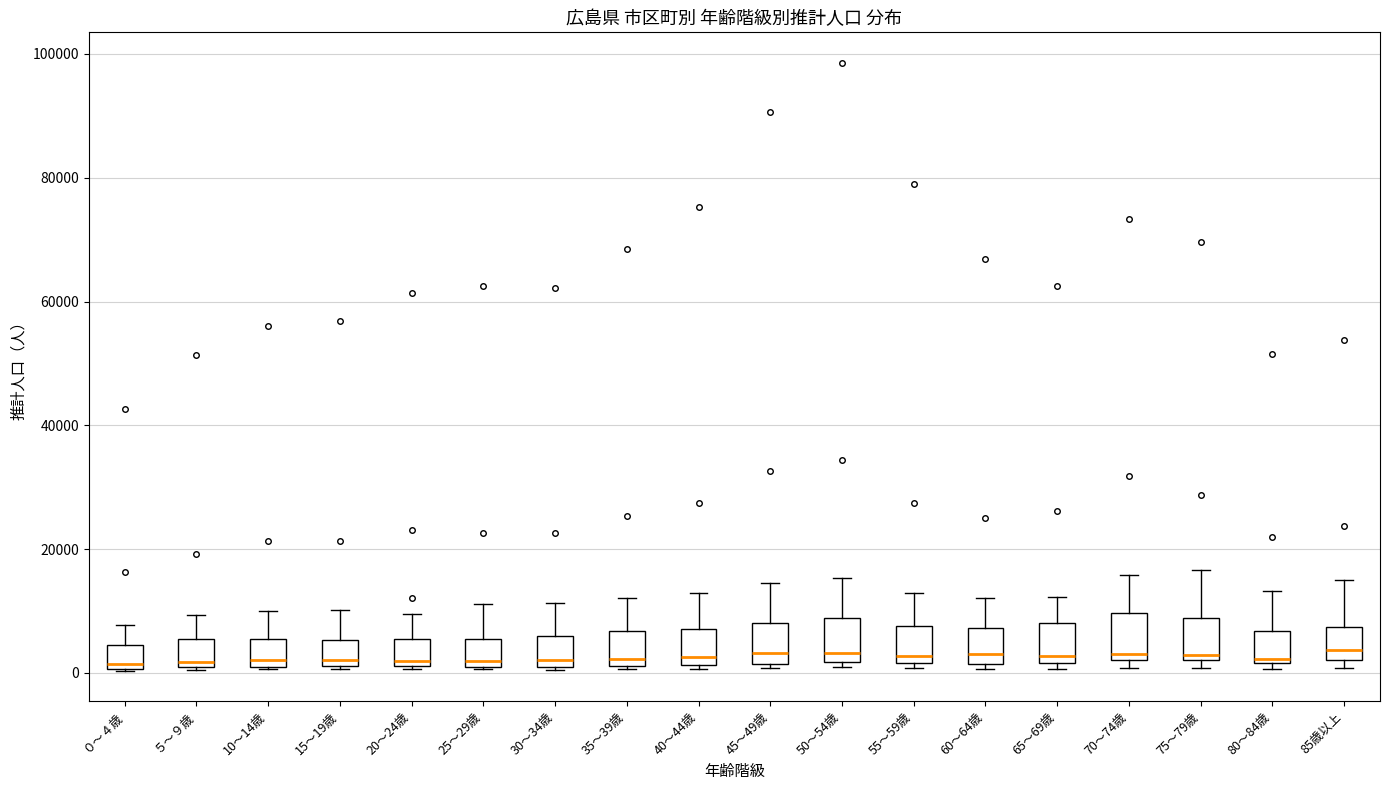

Reading left to right, transcribe this box plot: for each box, give where its median line is, the range the box spans, and where its two whiskers end, as read against the y-axis. The values are not printed on the chart, so give them approximately, as read against the axis.

０～４歳: median 2000, box 0 to 4000, whiskers 0 to 8000
５～９歳: median 2000, box 0 to 6000, whiskers 0 to 10000
10～14歳: median 2000 (just above the box's lower edge), box 2000 to 6000, whiskers 0 to 10000
15～19歳: median 2000 (just above the box's lower edge), box 2000 to 6000, whiskers 0 to 10000
20～24歳: median 2000 (just above the box's lower edge), box 2000 to 6000, whiskers 0 to 10000
25～29歳: median 2000 (just above the box's lower edge), box 2000 to 6000, whiskers 0 to 12000
30～34歳: median 2000 (just above the box's lower edge), box 2000 to 6000, whiskers 0 to 12000
35～39歳: median 2000 (just above the box's lower edge), box 2000 to 6000, whiskers 0 to 12000
40～44歳: median 2000 (just above the box's lower edge), box 2000 to 8000, whiskers 0 to 12000
45～49歳: median 4000, box 2000 to 8000, whiskers 0 to 14000
50～54歳: median 4000, box 2000 to 8000, whiskers 0 to 16000
55～59歳: median 2000 (just above the box's lower edge), box 2000 to 8000, whiskers 0 to 12000
60～64歳: median 4000, box 2000 to 8000, whiskers 0 to 12000
65～69歳: median 2000 (just above the box's lower edge), box 2000 to 8000, whiskers 0 to 12000
70～74歳: median 4000, box 2000 to 10000, whiskers 0 to 16000
75～79歳: median 2000 (just above the box's lower edge), box 2000 to 8000, whiskers 0 to 16000
80～84歳: median 2000 (just above the box's lower edge), box 2000 to 6000, whiskers 0 to 14000
85歳以上: median 4000, box 2000 to 8000, whiskers 0 to 14000